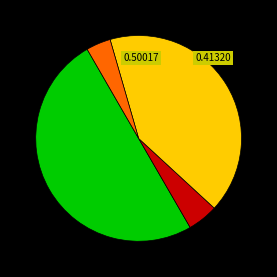

Is there any slice that represents more than half of the pie?

No